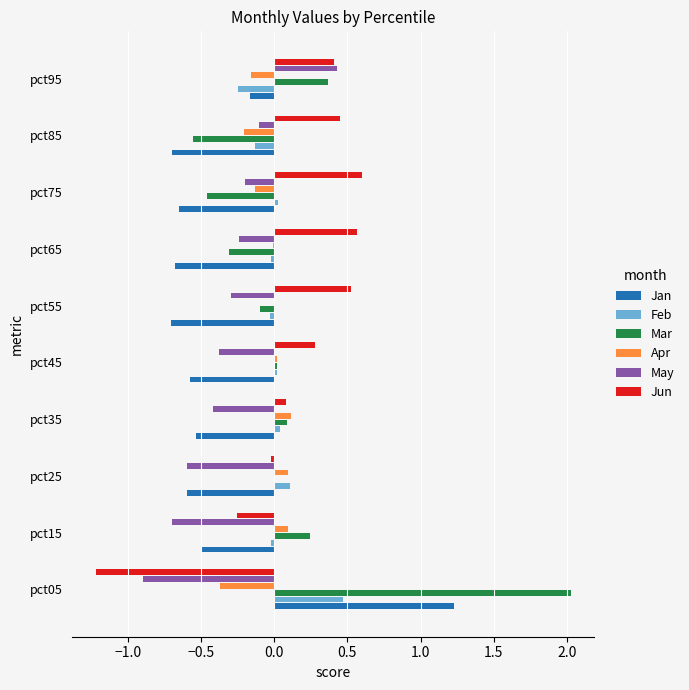

What is the highest value of the Feb series?

0.5